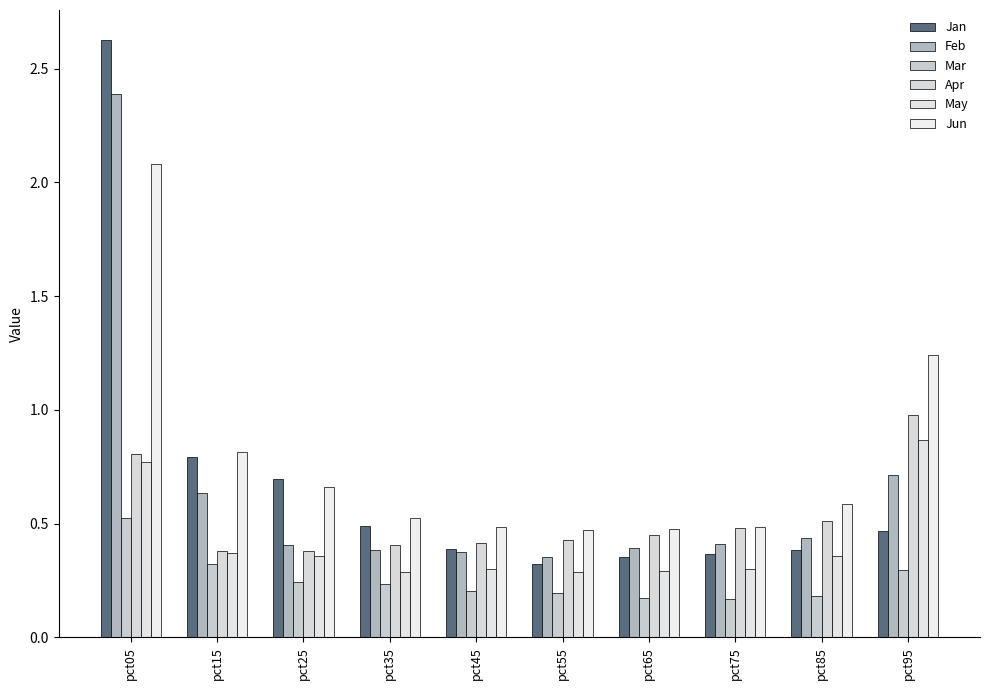

What is the total value across all series at pct05?

9.2